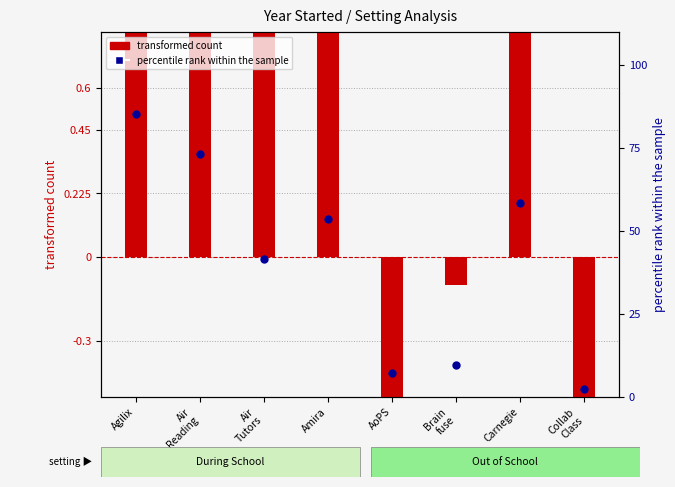

At which category is the sum across all series the highest?

Agilix